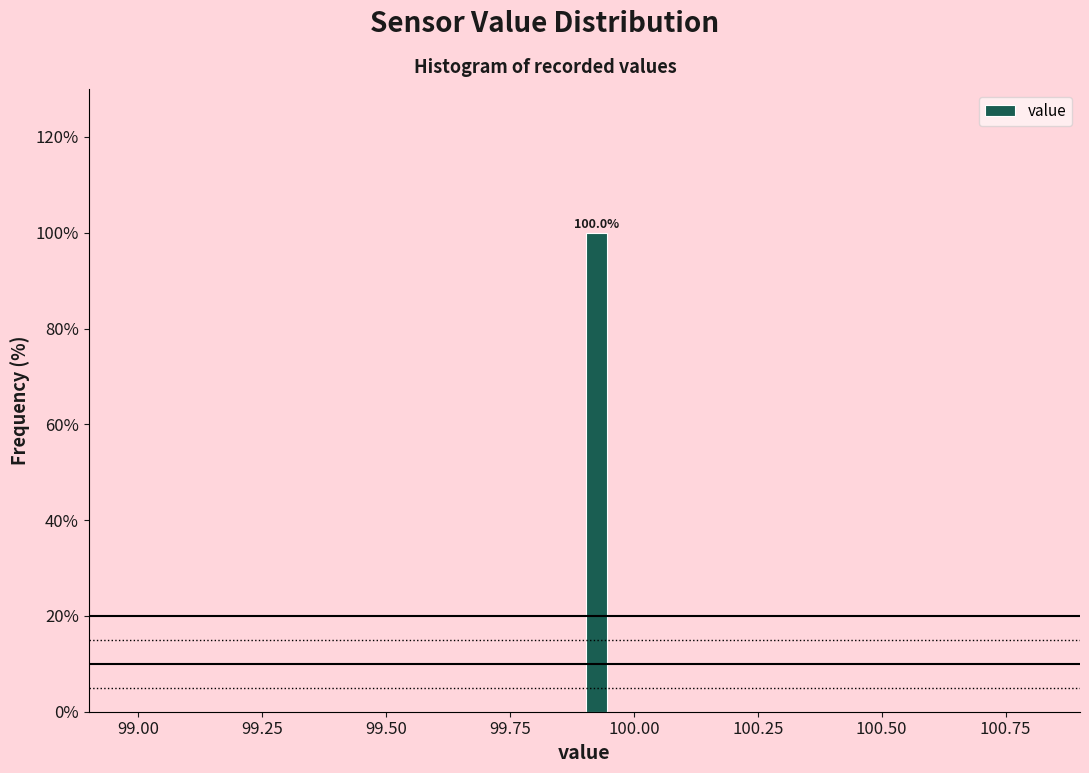

Around what value on the x-axis is the tallest bar? Give the approximate position of its centre, as read against the axis.

99.95